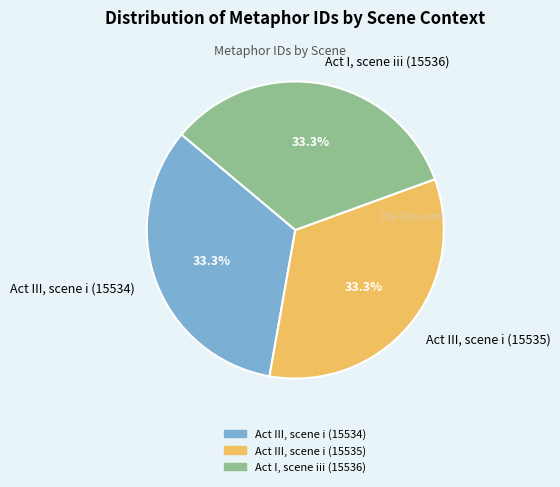

Is Act III, scene i (15535) the majority of the pie?

No